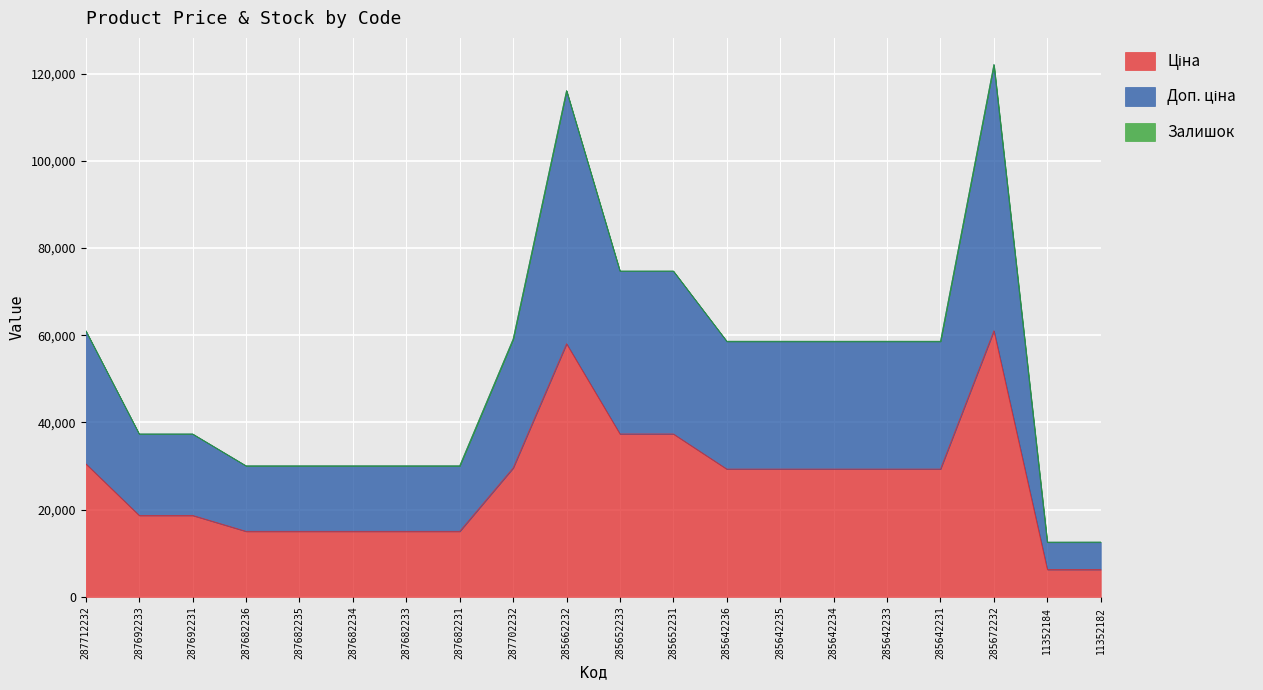

What is the label of the 7th point from the left?

287682233